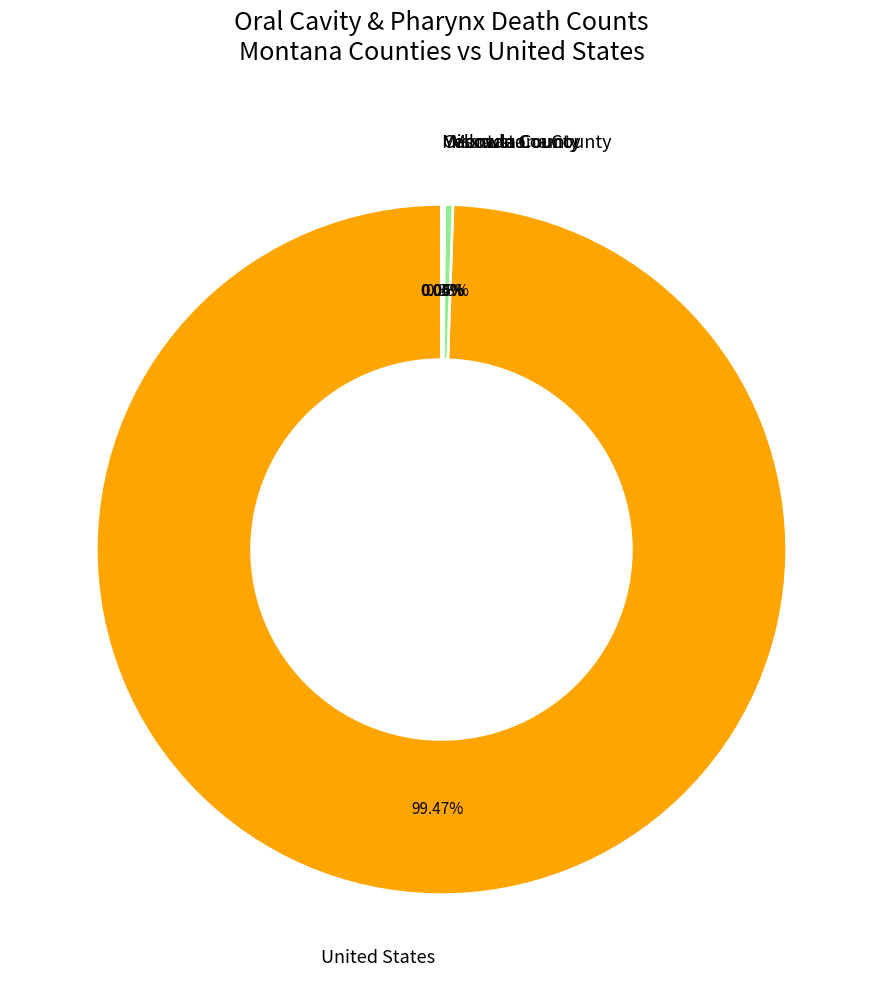

Combined, do United States and Montana account for over 50%?

Yes